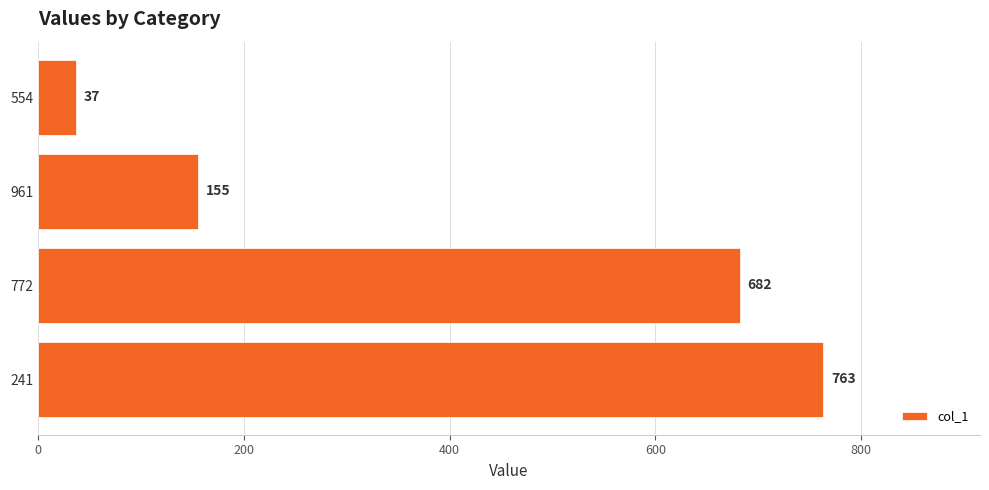

Reading bottom to top, transcribe all the data shown in this chart.

763	682	155	37